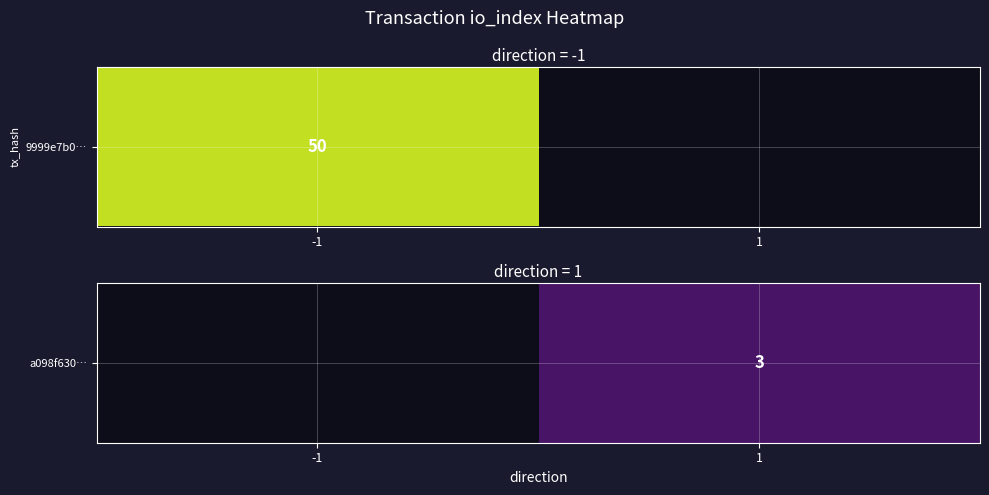

At which category does the chart reach its minimum across all series?

1